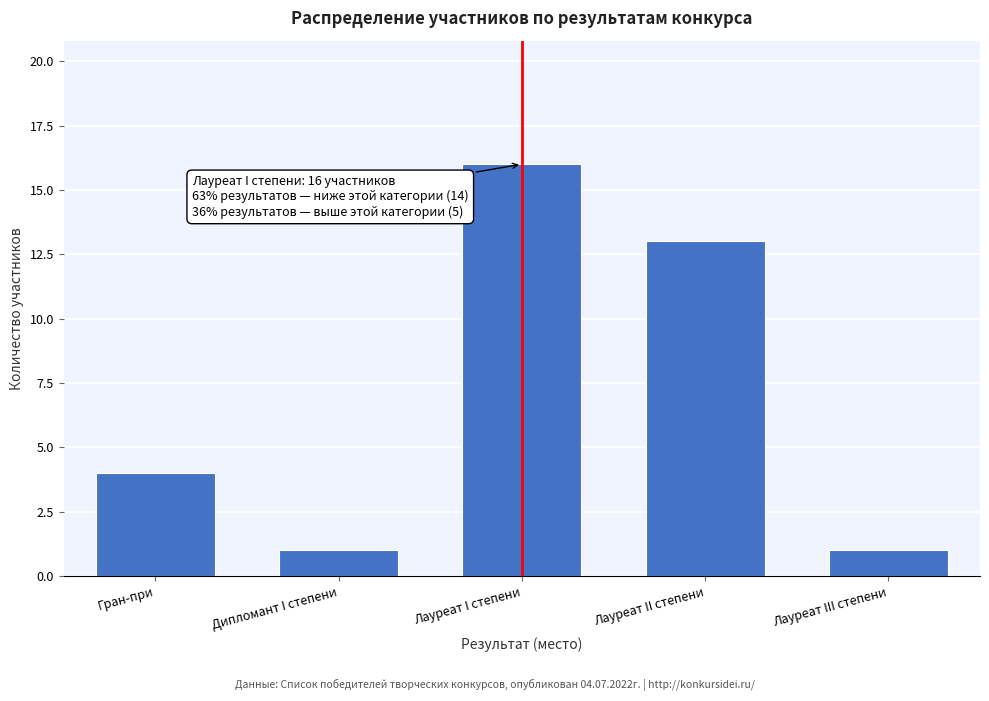

Reading left to right, transcribe all the data shown in this chart.

Гран-при=4	Дипломант I степени=1	Лауреат I степени=16	Лауреат II степени=13	Лауреат III степени=1